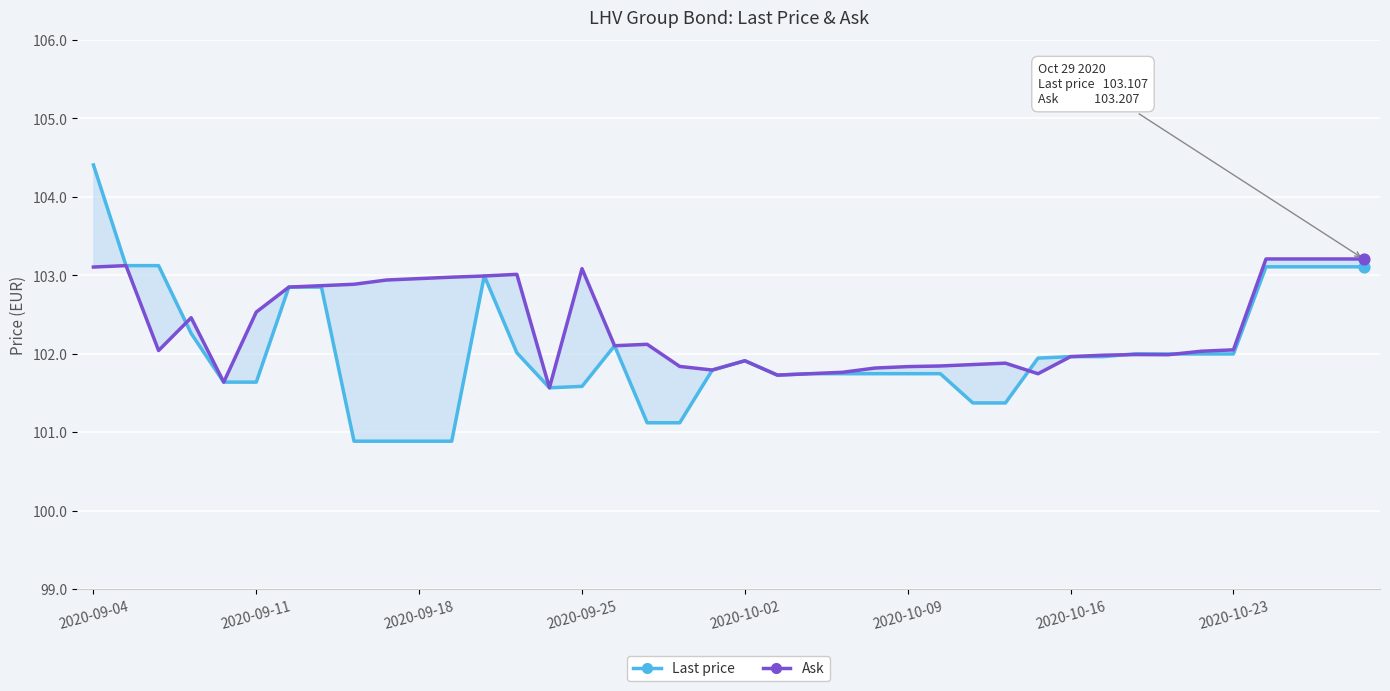

Which series contains the highest Y value?

Last price